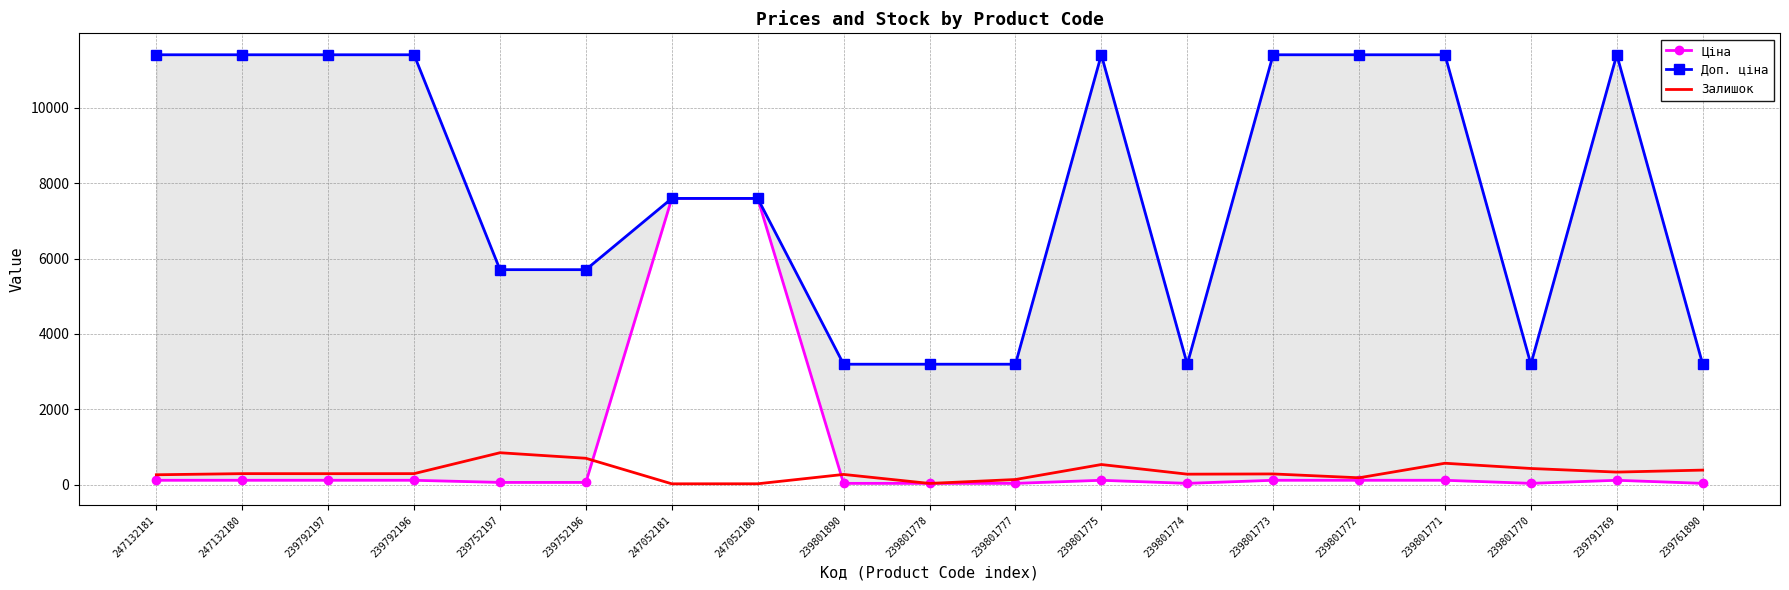

The Залишок series shows 137.0 at 239792197. True or false?

False